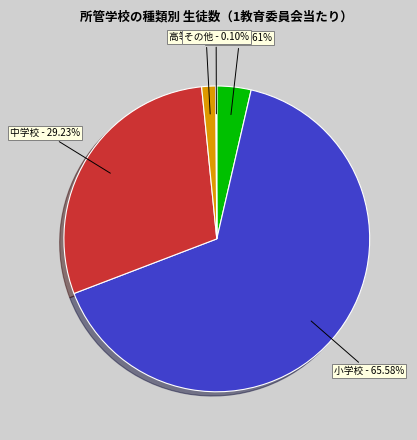

Does any single category account for the majority?

Yes